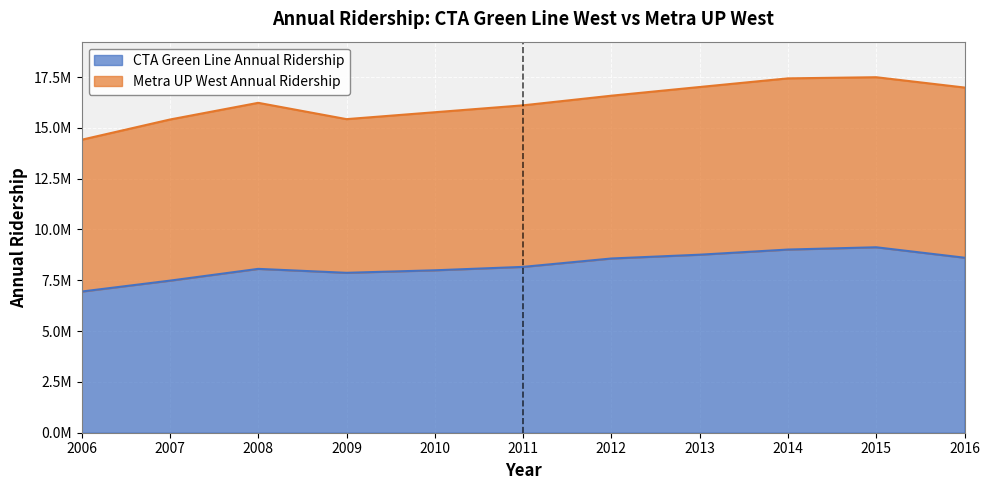

What is the sum of all values?

90594133